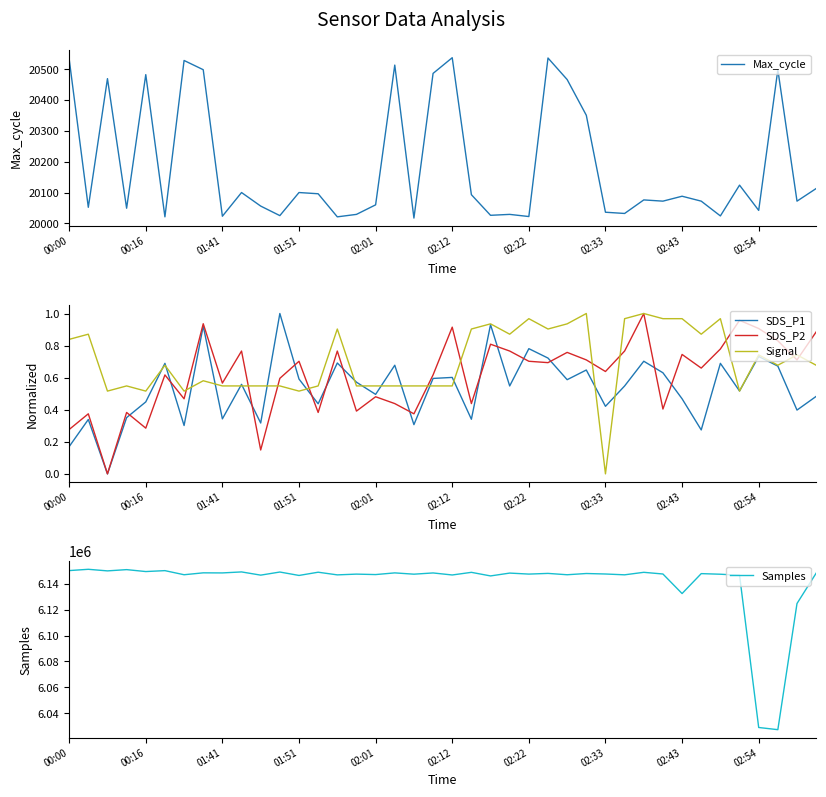

How many intersections are there between SDS_P2 and SDS_P1?

14